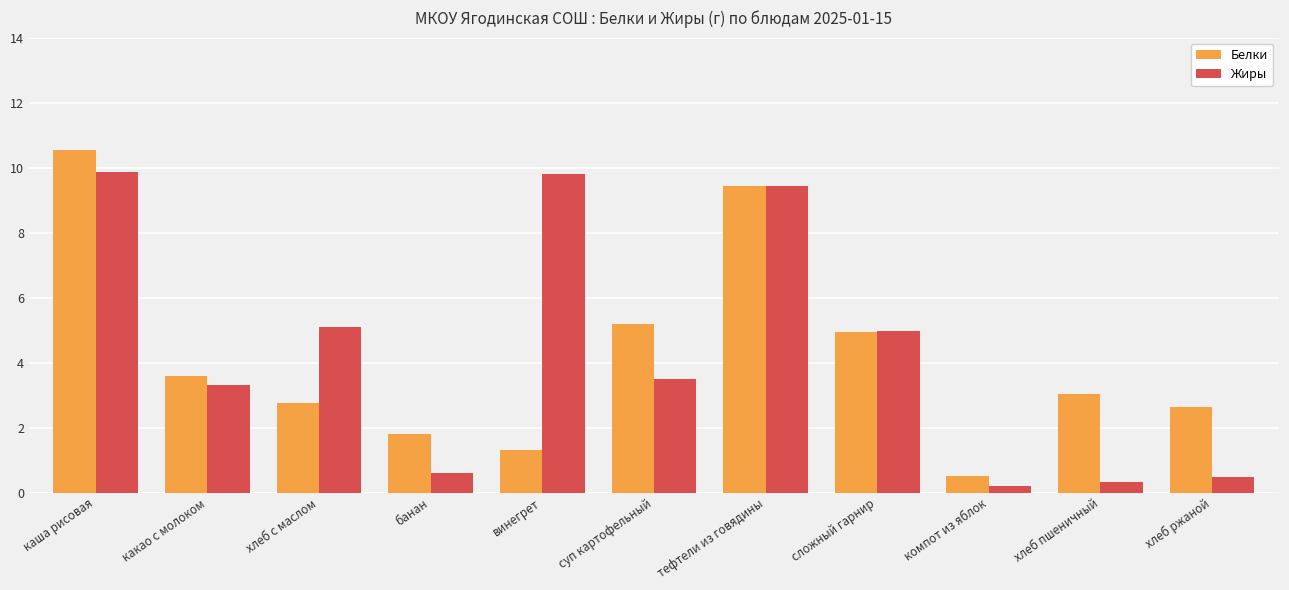

Is it true that Жиры equals 5.0 at сложный гарнир?

True